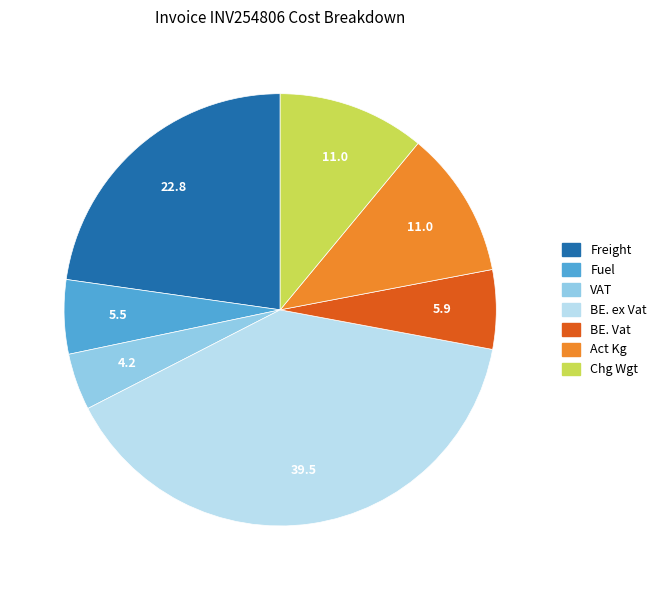

What is the largest slice in the pie chart?

BE. ex Vat